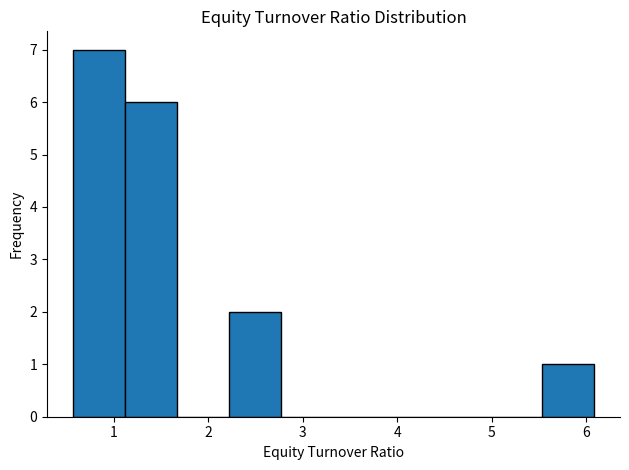

How tall is the bar that spans 1.1 to 1.7 on the x-axis? Neither the bar edges nor the heights are printed on the chart, so give them approximately, as read against the axes.

6